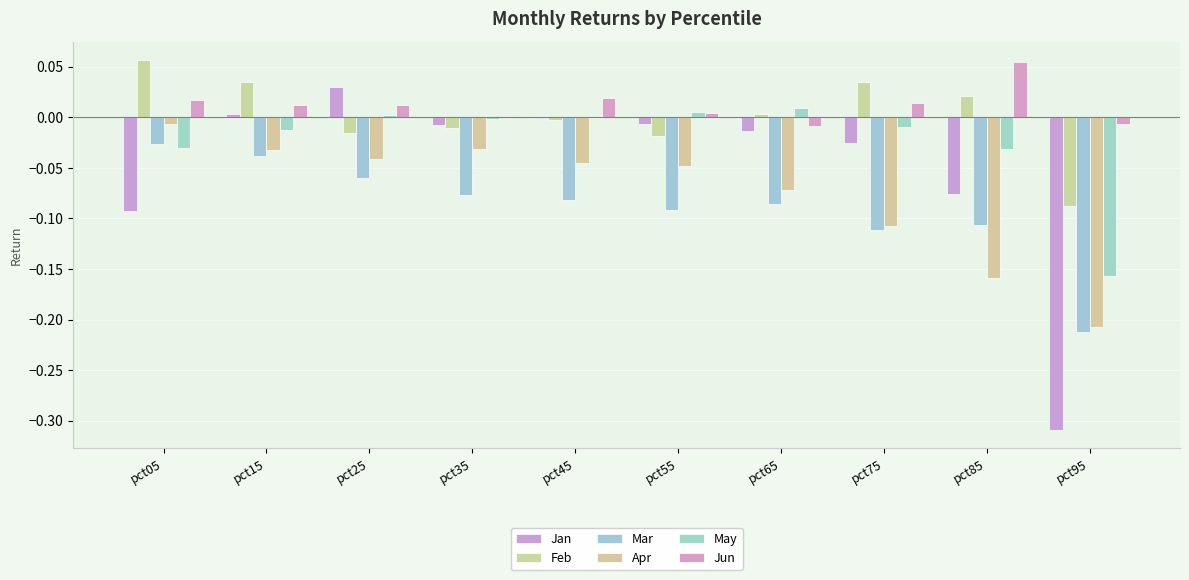

Where is May nearest to the value 0?

pct45